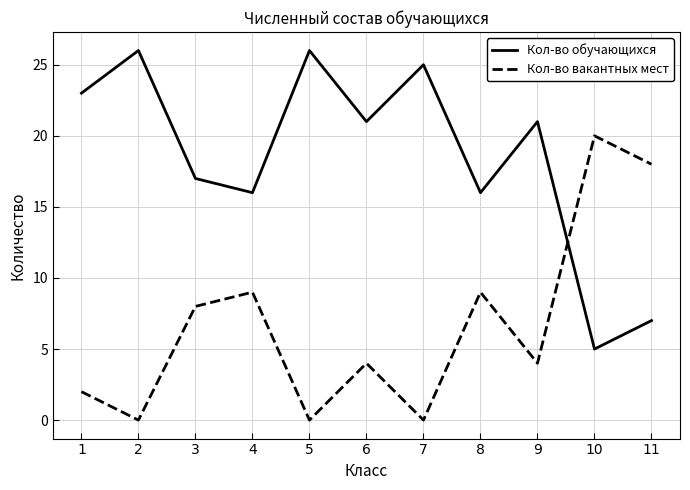

True or false: Кол-во вакантных мест and Кол-во обучающихся intersect in this chart.

True